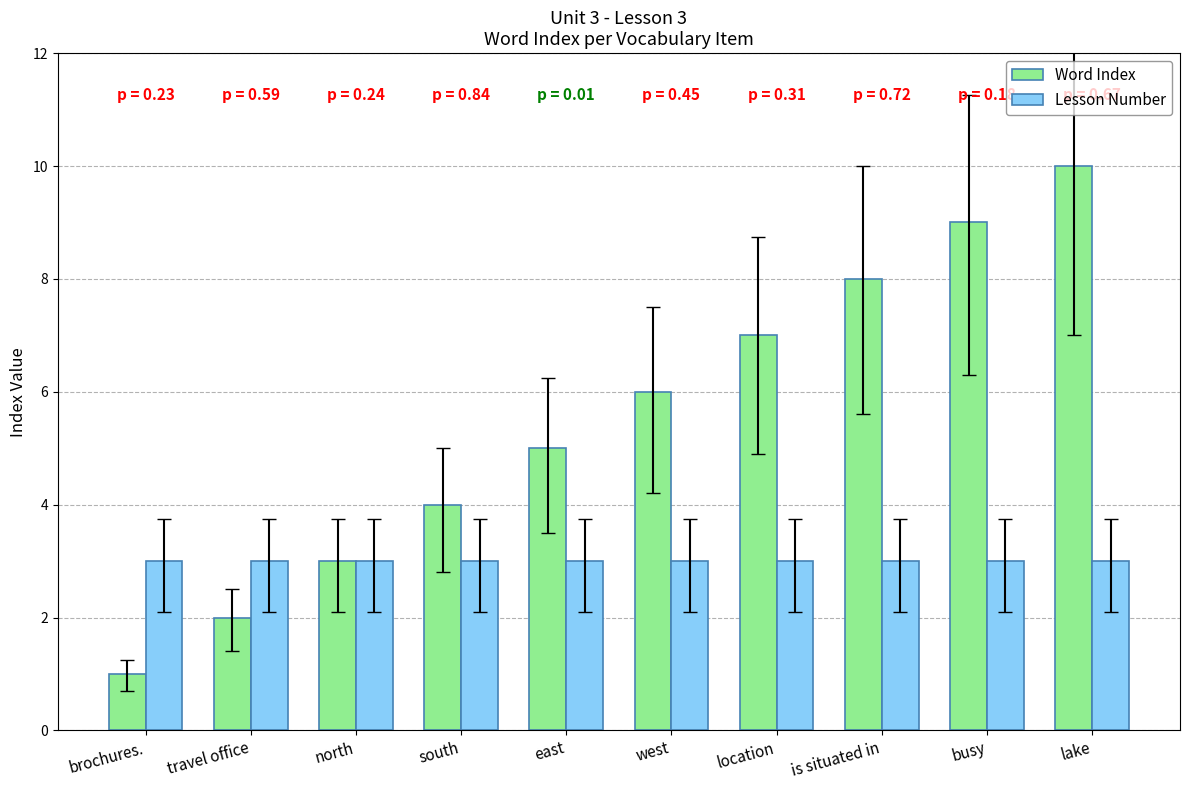

Are the bars horizontal?

No